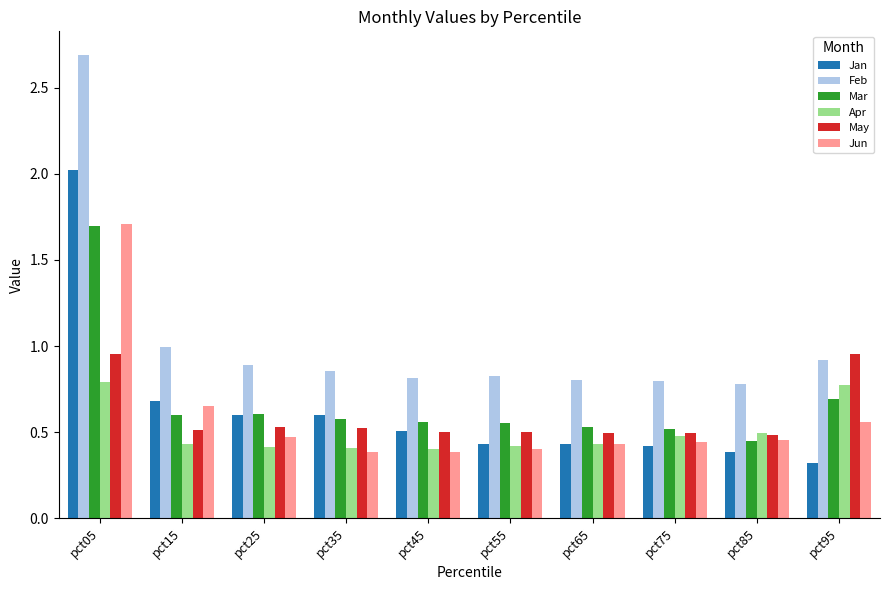

Which series changed the most between pct05 and pct65?

Feb